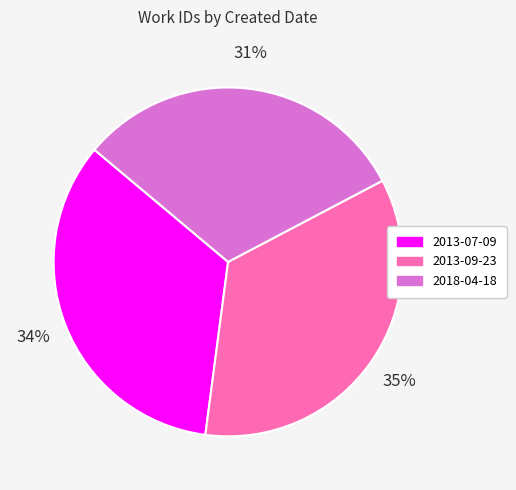

Does 2018-04-18 represent more than half of the total?

No